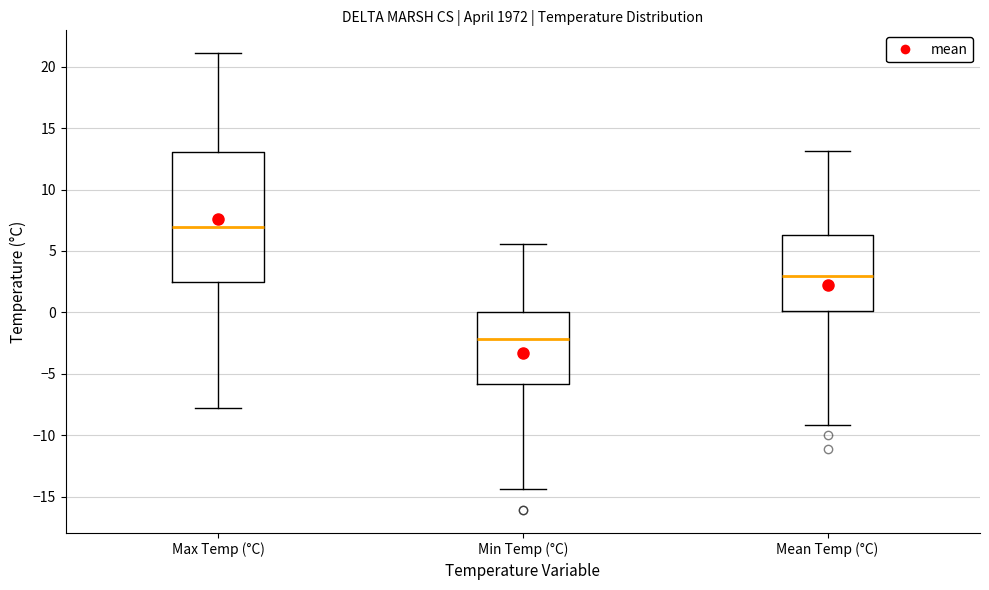

Which box's median line is the highest?

Max Temp (°C)